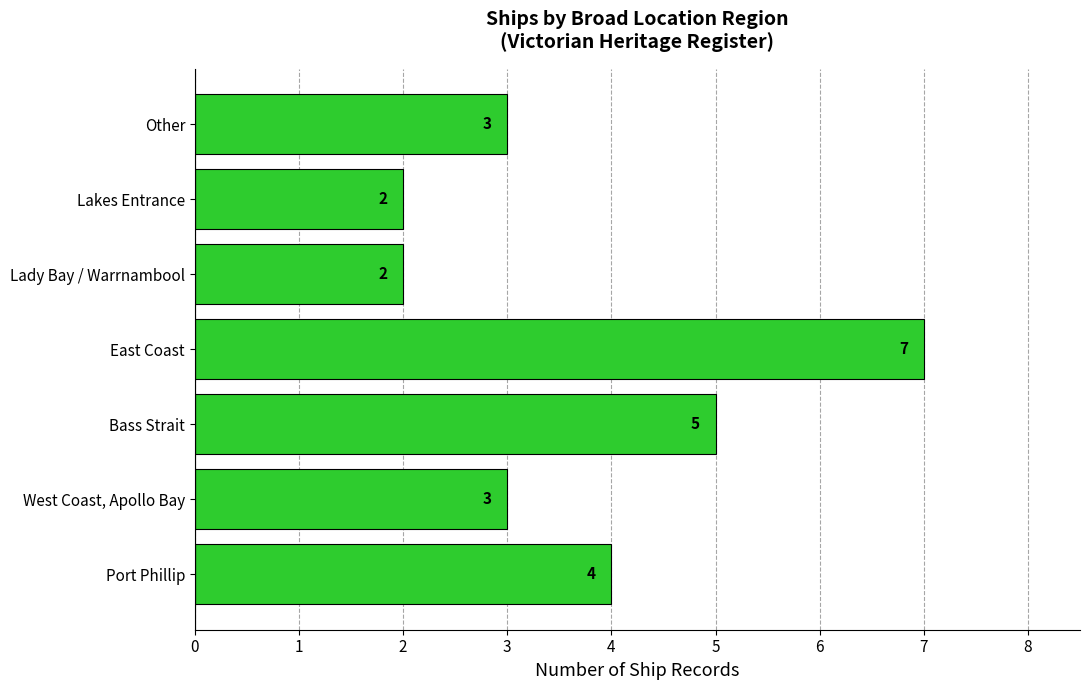

What is the ratio of the value at West Coast, Apollo Bay to the value at Other?

1.0